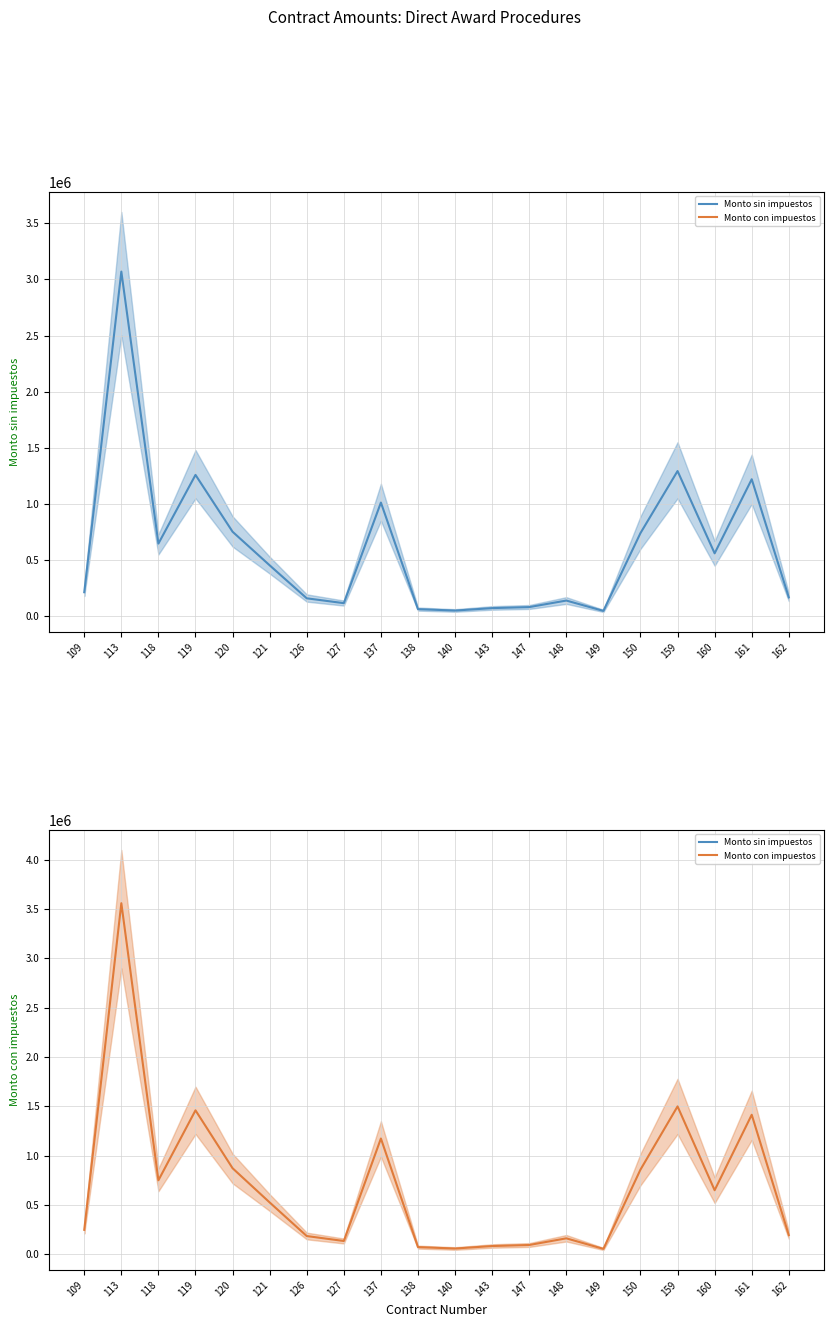

What is the difference between the second highest and minimum values in the Monto sin impuestos series?

1245362.4